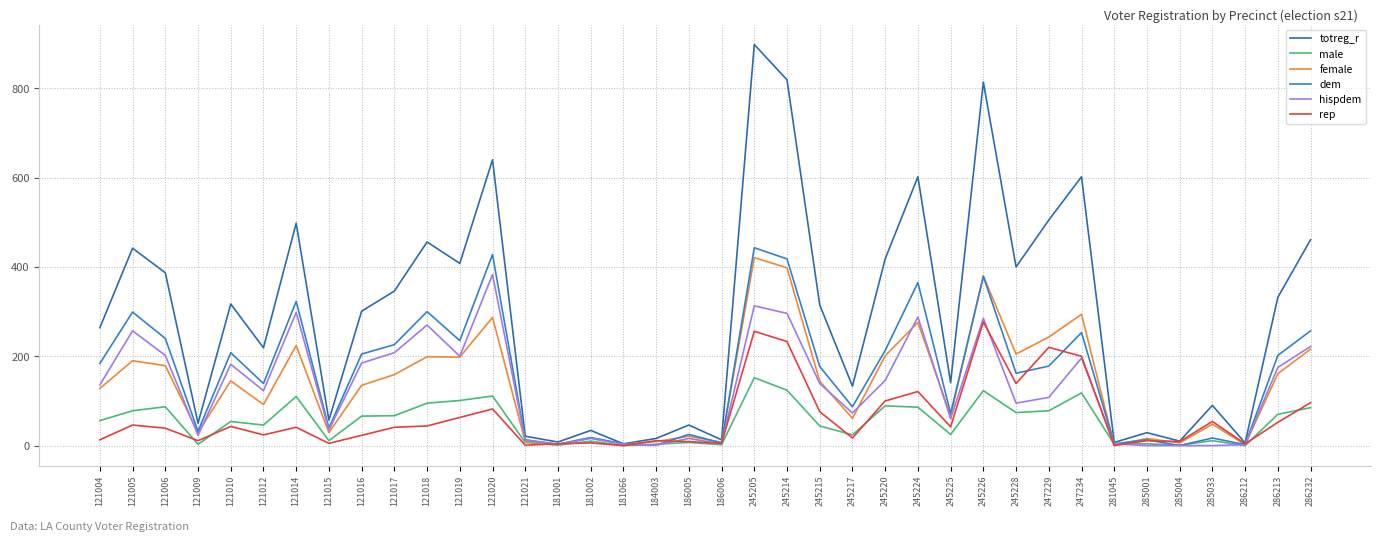

List the series in order of their peak value, highest first.

totreg_r, dem, female, hispdem, rep, male